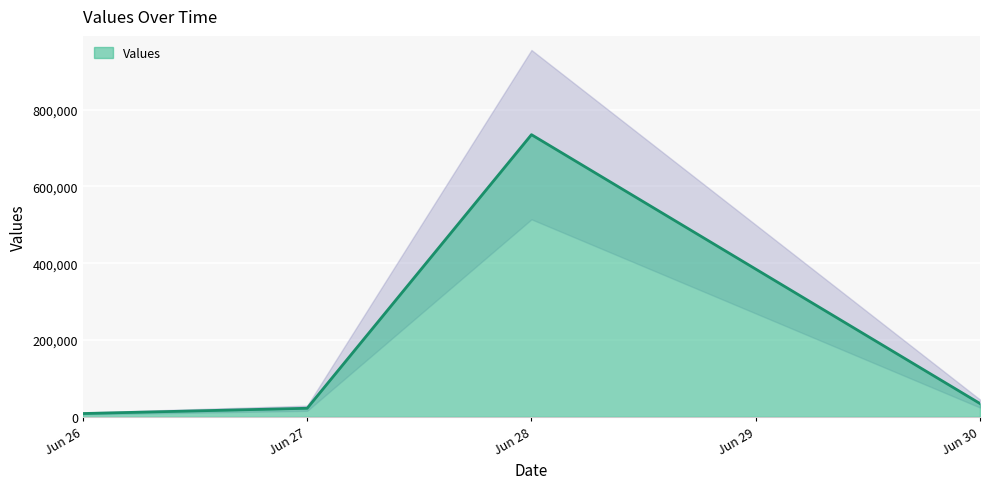

True or false: Values has more than 0 points higher than both neighbors.

True